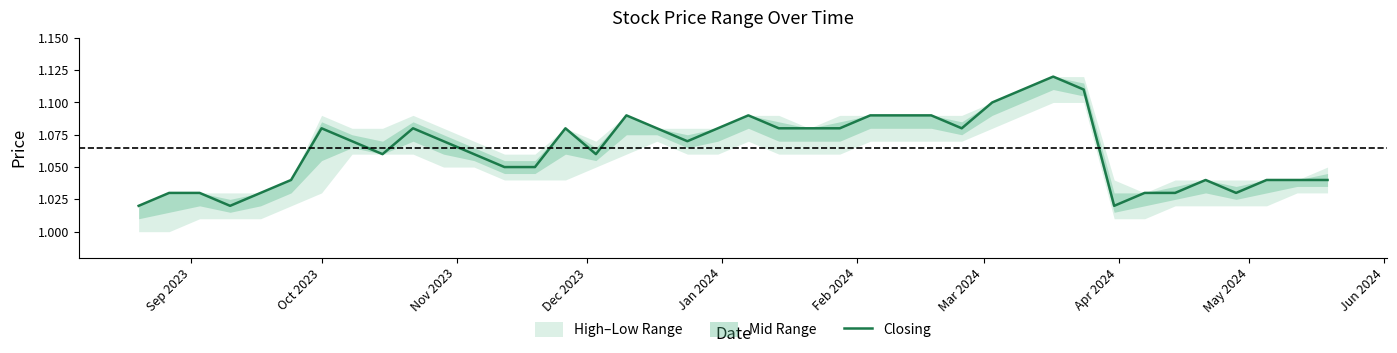

What is the average value?

1.1